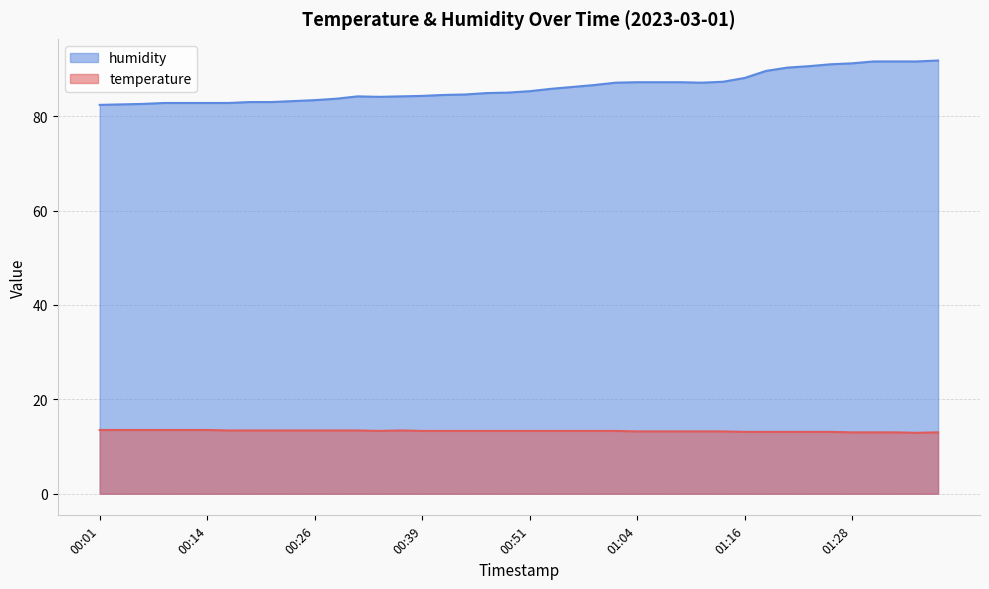

How many lines are shown in the chart?

2